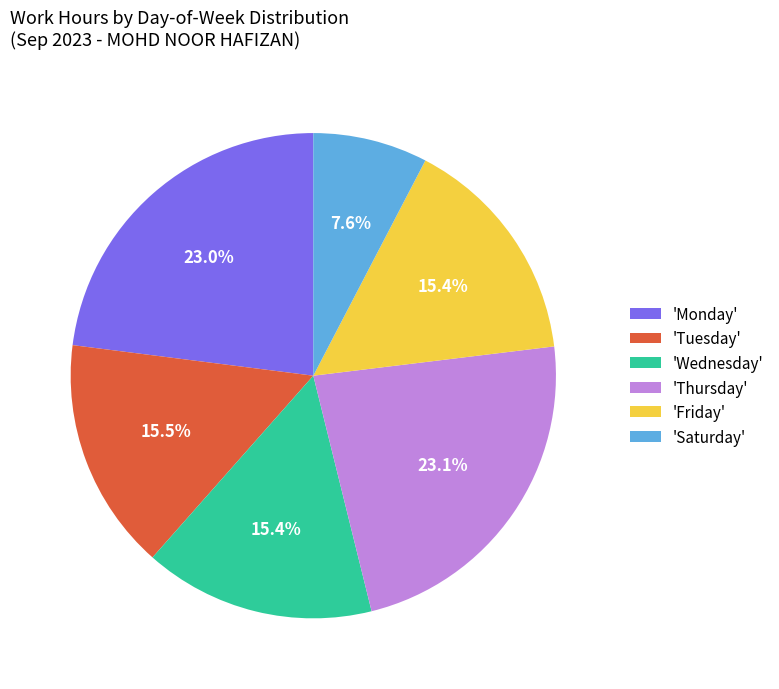

Is 'Thursday' the majority of the pie?

No